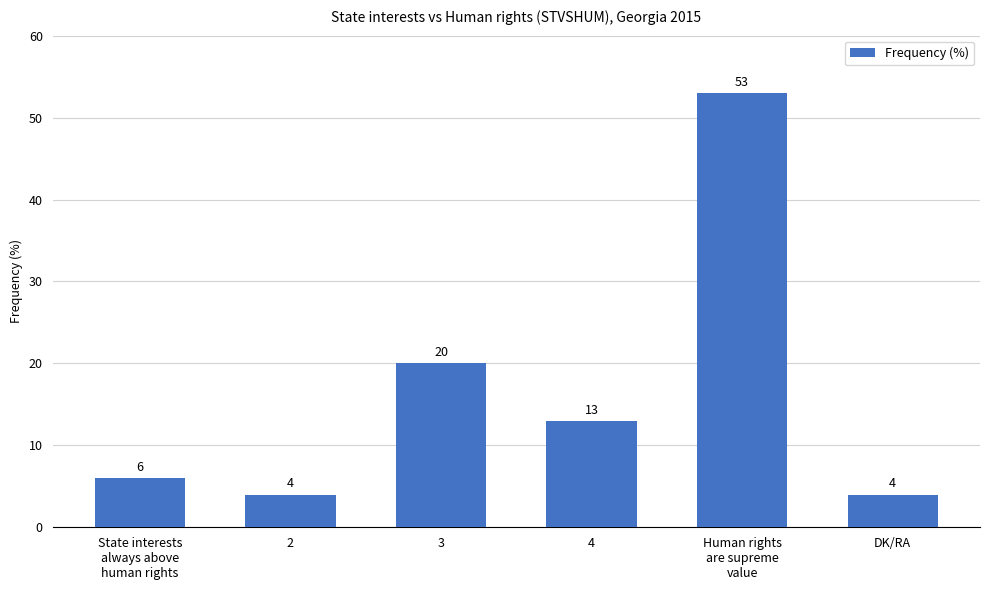

Which label corresponds to the largest value in the chart?

Human rights
are supreme
value